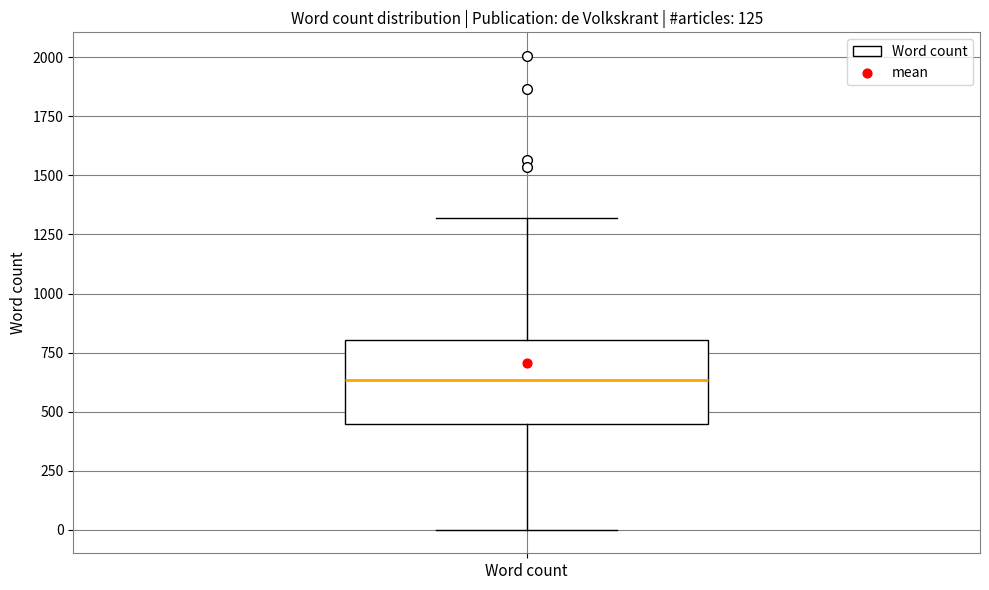

Where does the upper whisker of the box for Word count end on the y-axis? The values are not printed on the chart, so give them approximately, as read against the axis.

1300